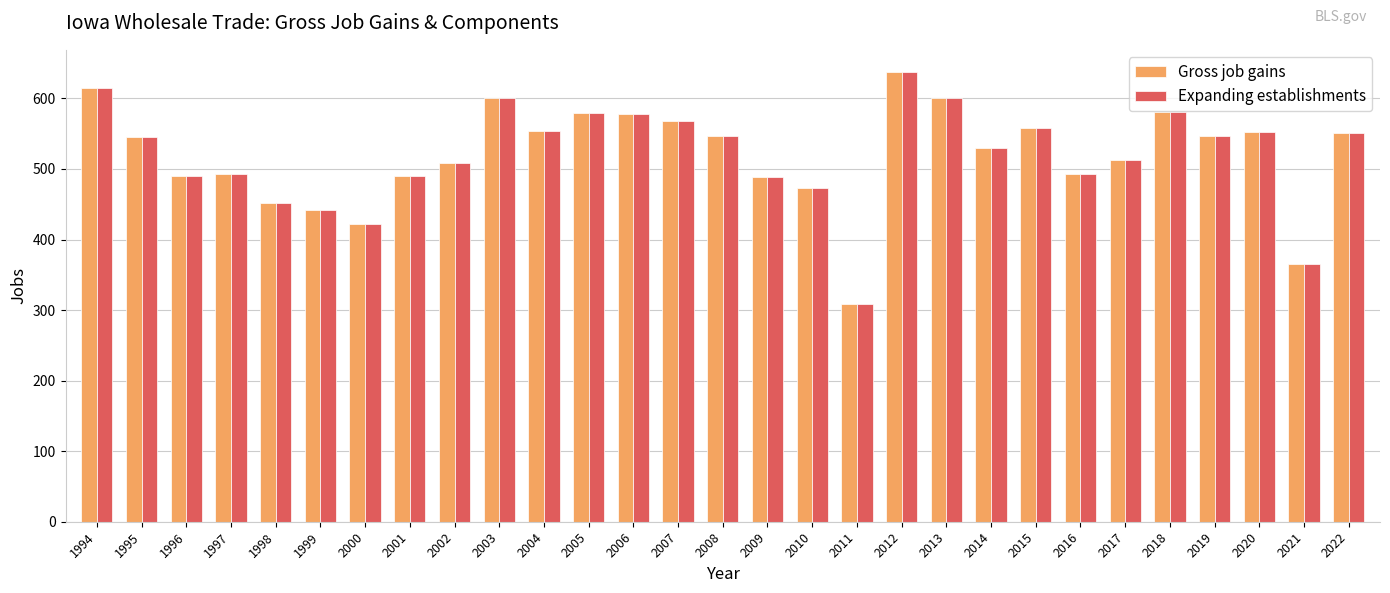

What are all the series names shown in the legend?

Gross job gains, Expanding establishments